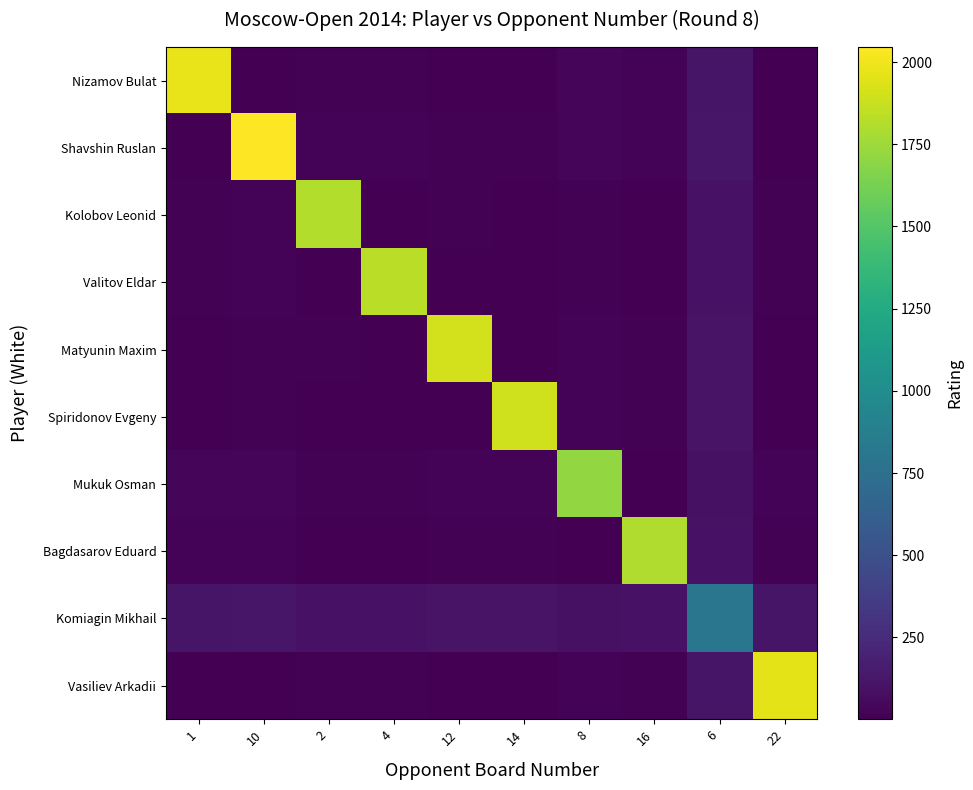

Reading right to left, extract all data points from this chart.

Nizamov Bulat: 22=1.7	6=117.6	16=17.5	8=25.9	14=7.8	12=6.7	4=14.2	2=16.2	10=7.0	1=1976.0
Shavshin Ruslan: 22=8.7	6=124.6	16=24.5	8=32.9	14=14.8	12=13.7	4=21.2	2=23.2	10=2046.0	1=7.0
Kolobov Leonid: 22=14.5	6=101.4	16=1.3	8=9.7	14=8.4	12=9.5	4=2.0	2=1814.0	10=23.2	1=16.2
Valitov Eldar: 22=12.5	6=103.4	16=3.3	8=11.7	14=6.4	12=7.5	4=1834.0	2=2.0	10=21.2	1=14.2
Matyunin Maxim: 22=5.0	6=110.9	16=10.8	8=19.2	14=1.1	12=1909.0	4=7.5	2=9.5	10=13.7	1=6.7
Spiridonov Evgeny: 22=6.1	6=109.8	16=9.7	8=18.1	14=1898.0	12=1.1	4=6.4	2=8.4	10=14.8	1=7.8
Mukuk Osman: 22=24.2	6=91.7	16=8.4	8=1717.0	14=18.1	12=19.2	4=11.7	2=9.7	10=32.9	1=25.9
Bagdasarov Eduard: 22=15.8	6=100.1	16=1801.0	8=8.4	14=9.7	12=10.8	4=3.3	2=1.3	10=24.5	1=17.5
Komiagin Mikhail: 22=115.9	6=800.0	16=100.1	8=91.7	14=109.8	12=110.9	4=103.4	2=101.4	10=124.6	1=117.6
Vasiliev Arkadii: 22=1959.0	6=115.9	16=15.8	8=24.2	14=6.1	12=5.0	4=12.5	2=14.5	10=8.7	1=1.7